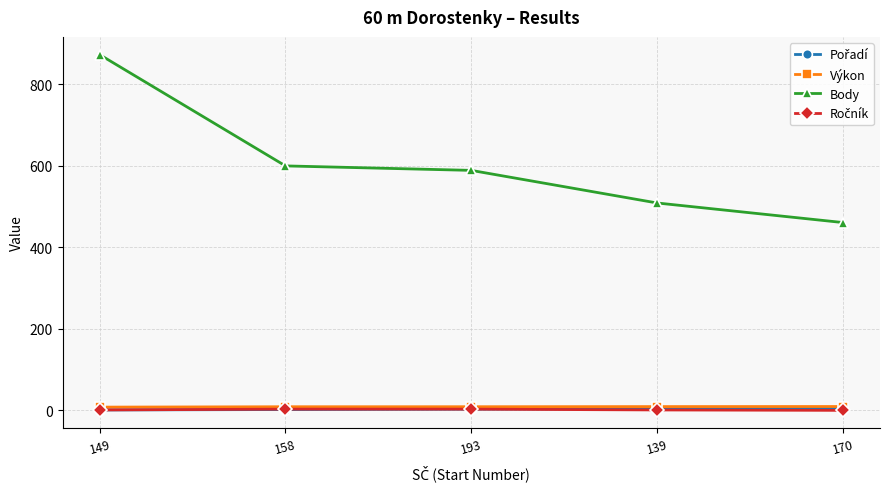

What is the total value across all series at 139?

523.2